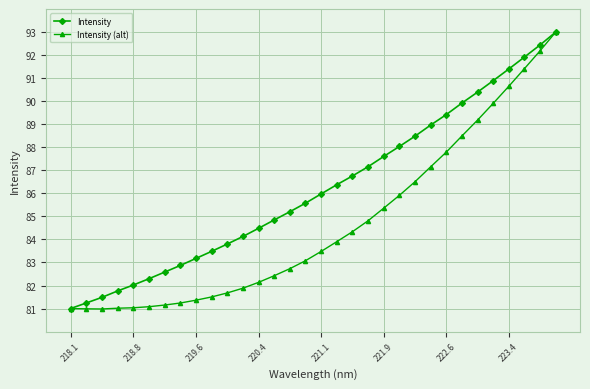

Which series has the widest spread of values?

Intensity (alt)